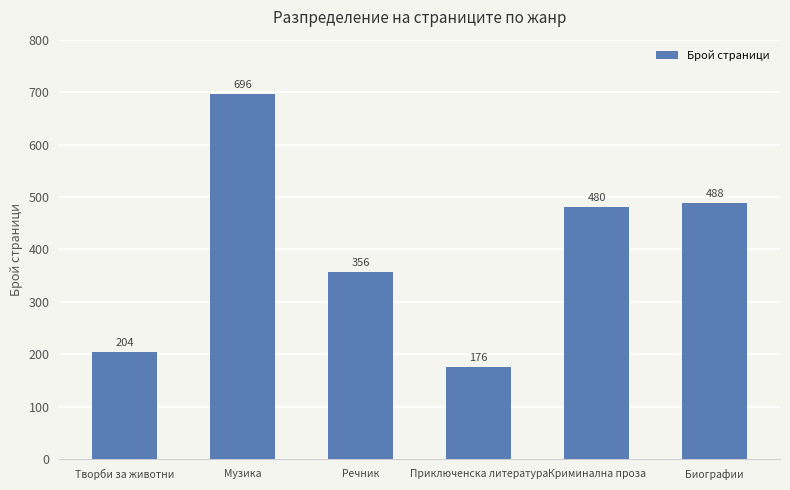

Approximately how many times larger is the value at Биографии compared to Музика?

0.7